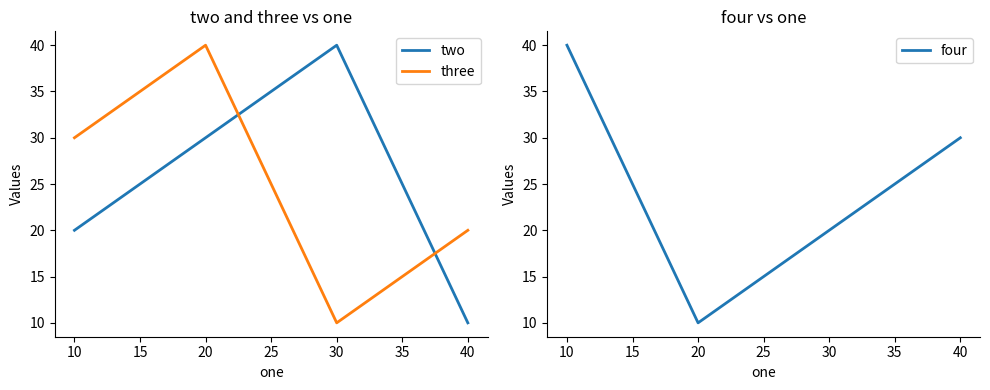

What is the value of the two point at the 4th from the left?

10